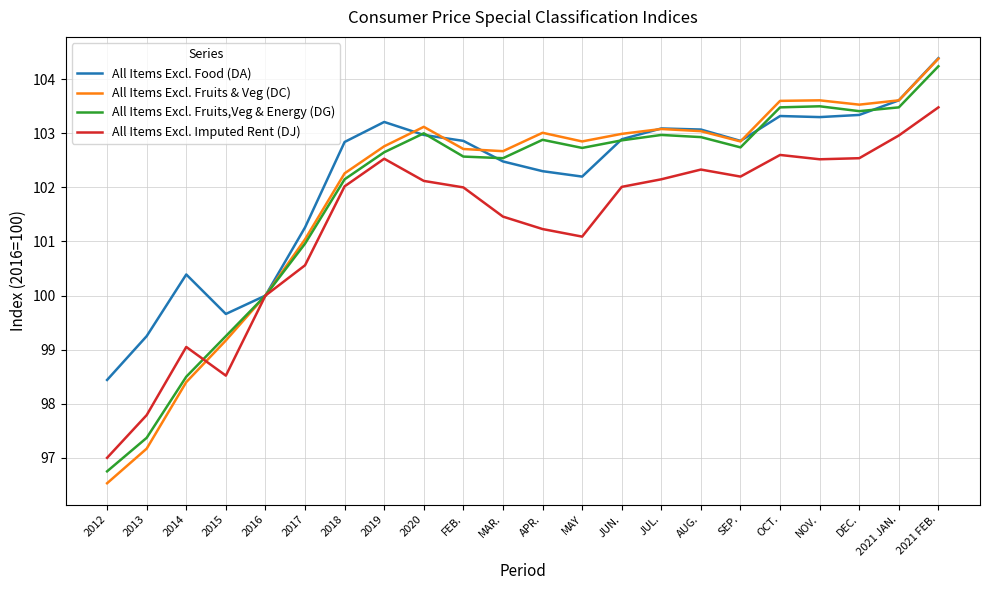

What value does the All Items Excl. Imputed Rent (DJ) series have at JUN.?

102.0